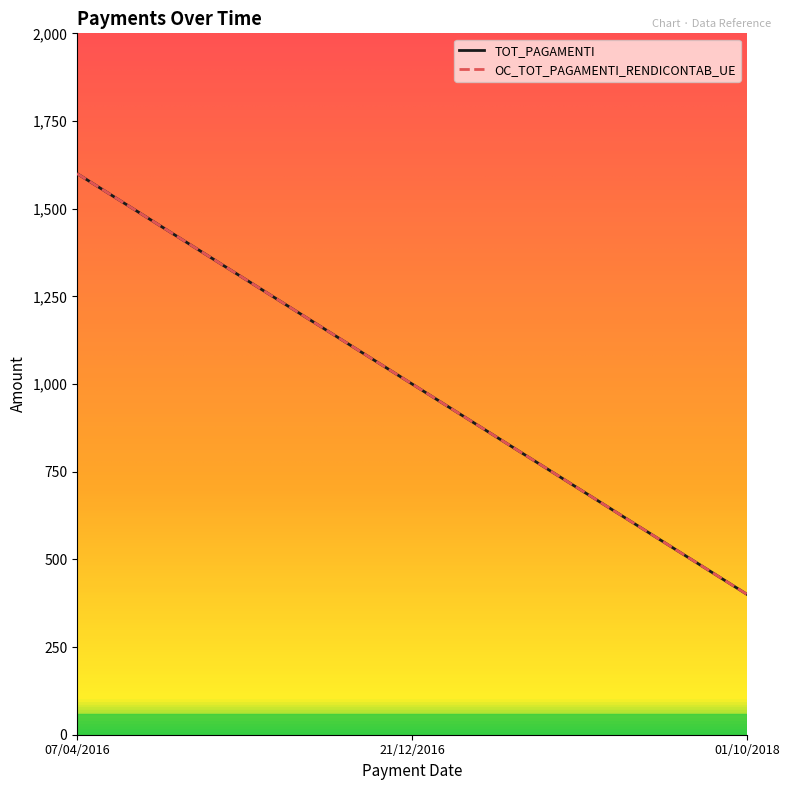

What are all the series names shown in the legend?

TOT_PAGAMENTI, OC_TOT_PAGAMENTI_RENDICONTAB_UE